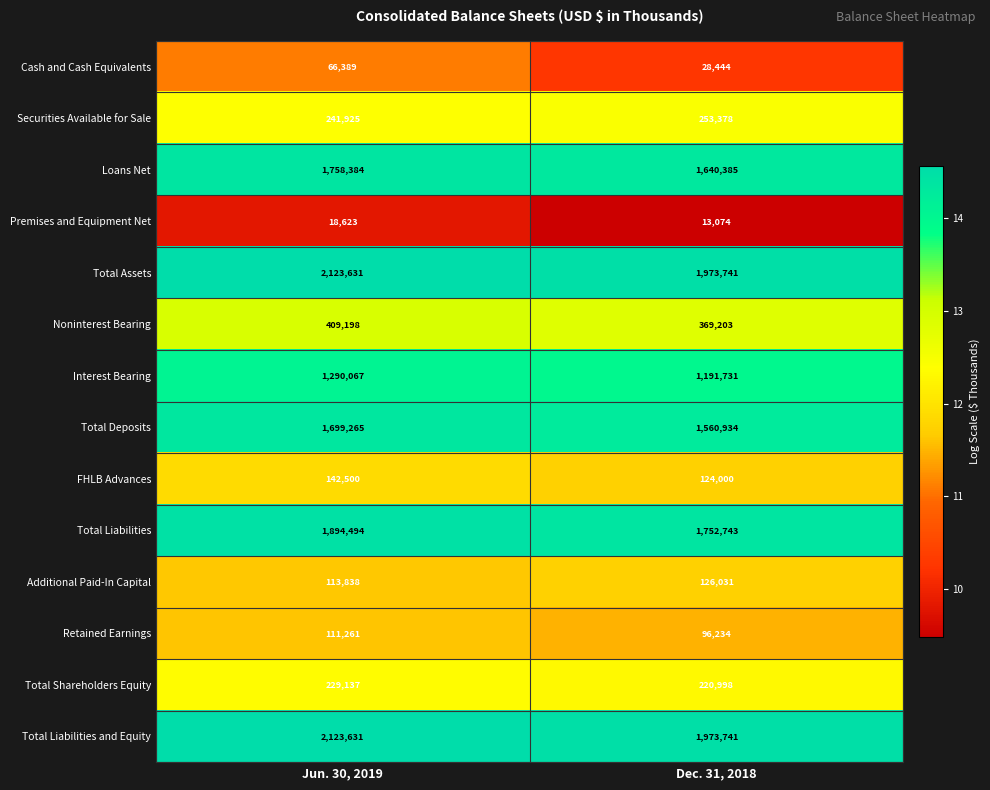

What is the difference between the maximum and minimum values in the Total Liabilities and Equity series?

149890